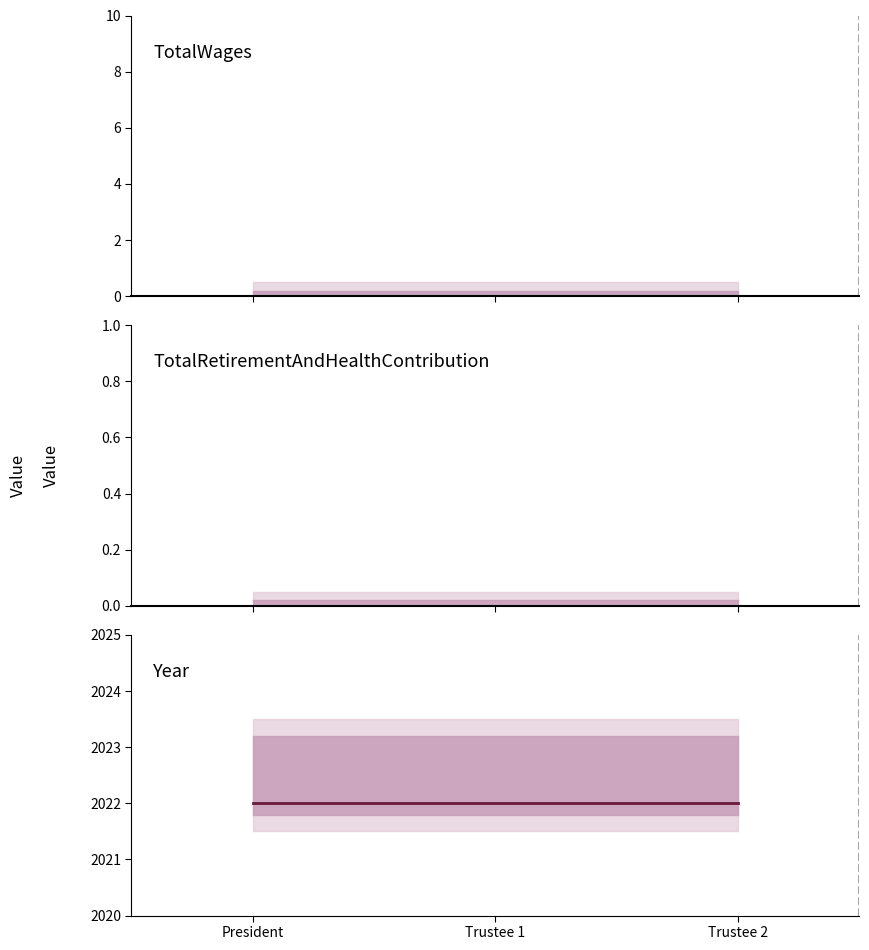

At how many categories does at least one series exceed 196?

3